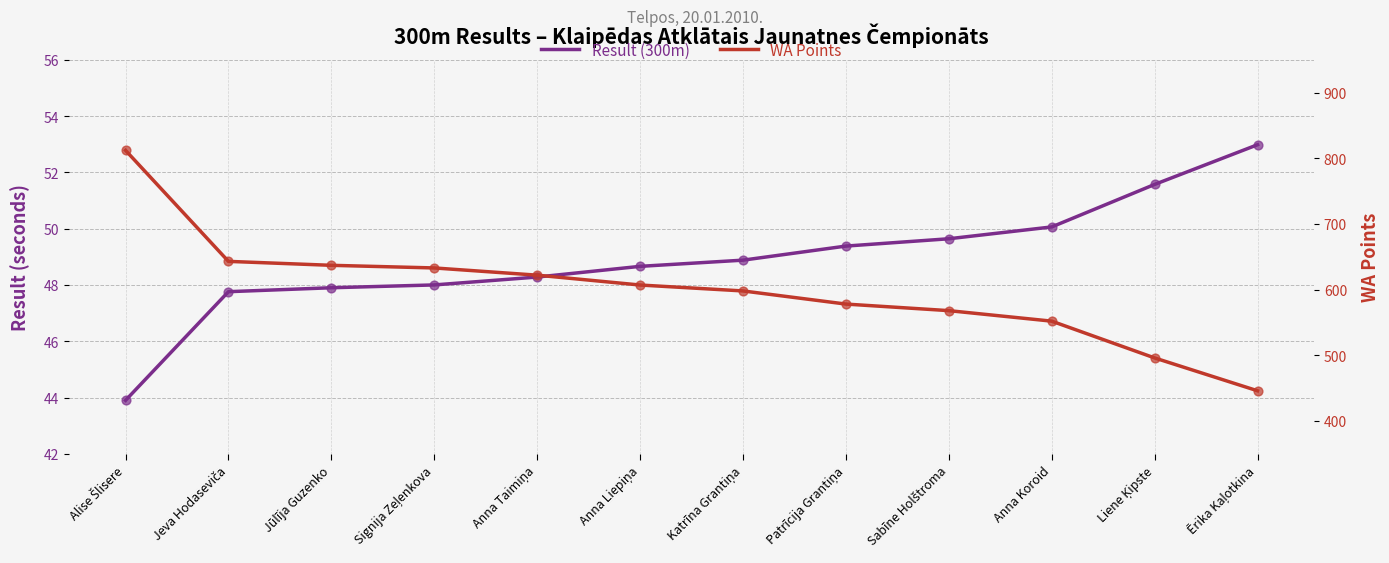

What are all the series names shown in the legend?

Result (300m), WA Points